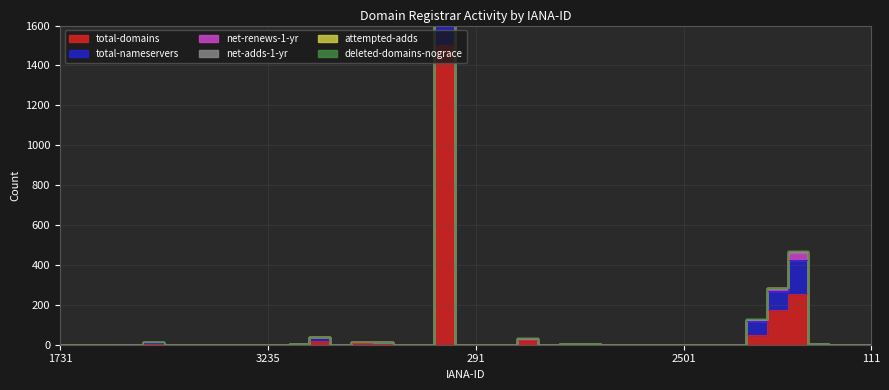

What position from the left is 2475?

5